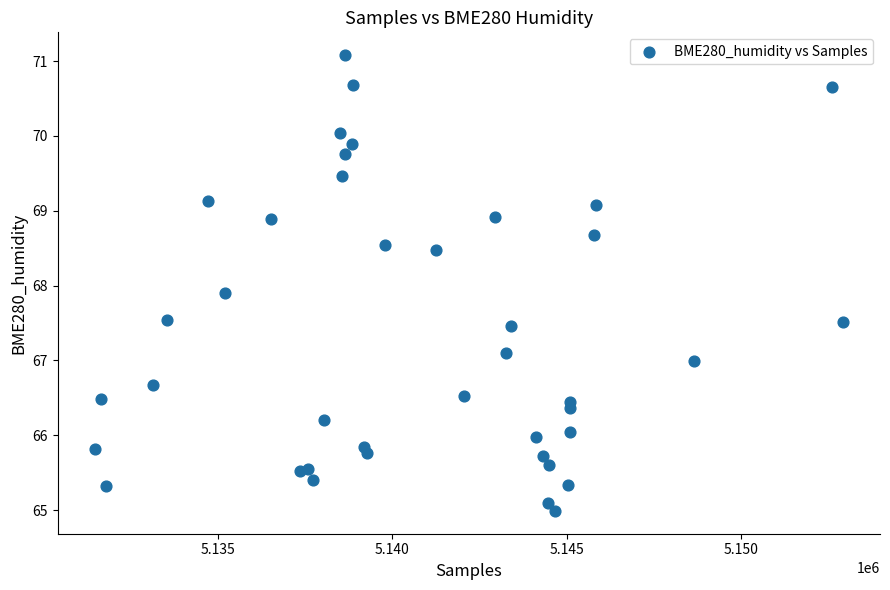

What Y value in the scatter plot is closest to 68?

67.9